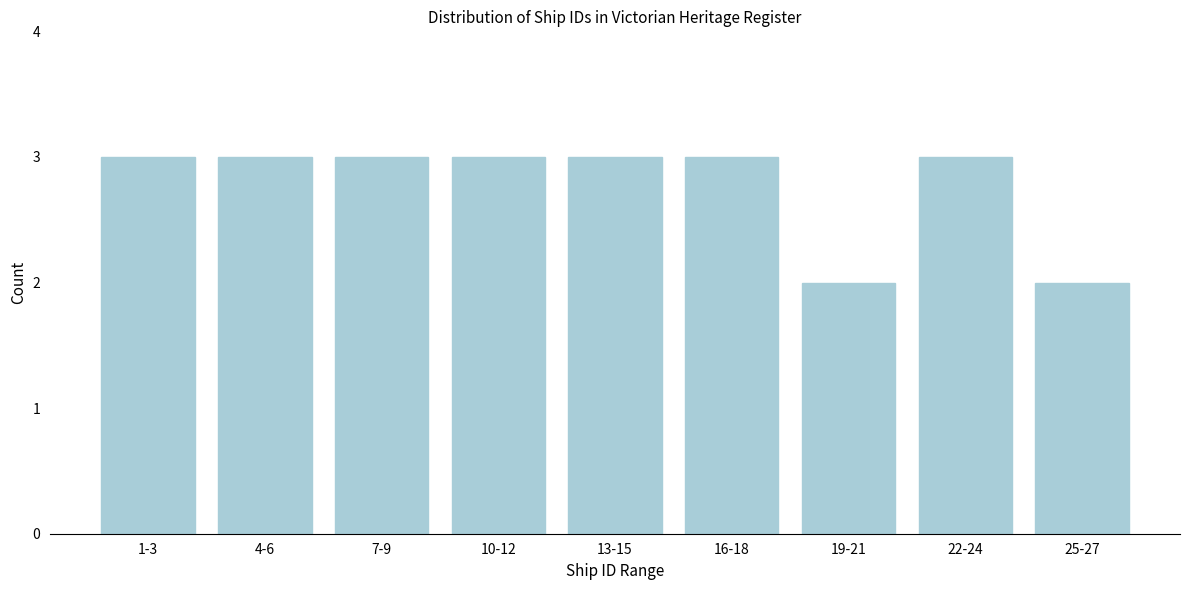

Reading left to right, what are all the values shown in this chart?

3	3	3	3	3	3	2	3	2